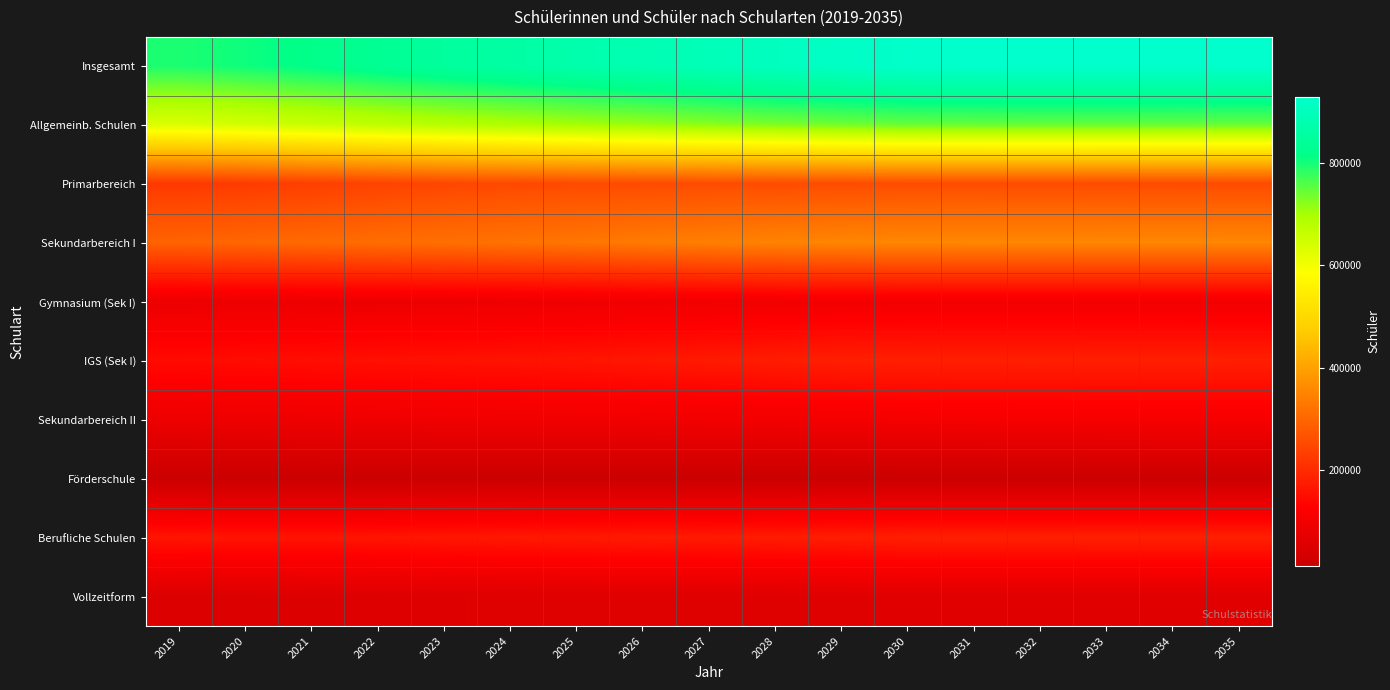

Reading right to left, what are all the values shown in this chart?

Insgesamt: 2035=927466	2034=928256	2033=928643	2032=928343	2031=927266	2030=925465	2029=916420	2028=906617	2027=895668	2026=884832	2025=873648	2024=861360	2023=848571	2022=832751	2021=817816	2020=804691	2019=795688
Allgemeinb. Schulen: 2035=745859	2034=746610	2033=747048	2032=747065	2031=746392	2030=744988	2029=739051	2028=731171	2027=722165	2026=712304	2025=702779	2024=692630	2023=682303	2022=669984	2021=656286	2020=643273	2019=632175
Primarbereich: 2035=255531	2034=255920	2033=256330	2032=256737	2031=257103	2030=257428	2029=256655	2028=256027	2027=255735	2026=254798	2025=253432	2024=250720	2023=246783	2022=240364	2021=233494	2020=227589	2019=222924
Sekundarbereich I: 2035=354689	2034=354930	2033=355118	2032=355442	2031=355592	2030=355158	2029=352899	2028=348274	2027=341465	2026=334004	2025=326629	2024=320595	2023=315191	2022=311249	2021=305945	2020=300671	2019=295325
Gymnasium (Sek I): 2035=102515	2034=102512	2033=102451	2032=102420	2031=102486	2030=102391	2029=101982	2028=101200	2027=99192	2026=97025	2025=94630	2024=92891	2023=91243	2022=90790	2021=90132	2020=89146	2019=87959
IGS (Sek I): 2035=180572	2034=180816	2033=181066	2032=181420	2031=181506	2030=181179	2029=179840	2028=176416	2027=171834	2026=167285	2025=162838	2024=159572	2023=156867	2022=154800	2021=151813	2020=148845	2019=146057
Sekundarbereich II: 2035=111571	2034=111669	2033=111482	2032=110738	2031=109521	2030=108217	2029=105417	2028=102916	2027=101156	2026=99849	2025=99150	2024=97952	2023=97026	2022=94967	2021=93528	2020=92074	2019=91080
Förderschule: 2035=14083	2034=14085	2033=14088	2032=14096	2031=14094	2030=14077	2029=13954	2028=13807	2027=13650	2026=13490	2025=13429	2024=13259	2023=13277	2022=13191	2021=13001	2020=13113	2019=13232
Berufliche Schulen: 2035=181607	2034=181646	2033=181595	2032=181278	2031=180874	2030=180477	2029=177369	2028=175446	2027=173503	2026=172528	2025=170869	2024=168730	2023=166268	2022=162767	2021=161530	2020=161418	2019=163513
Vollzeitform: 2035=60222	2034=60237	2033=60216	2032=60217	2031=60241	2030=60225	2029=58922	2028=58116	2027=57157	2026=57045	2025=56725	2024=56339	2023=55718	2022=54609	2021=53906	2020=52594	2019=51979